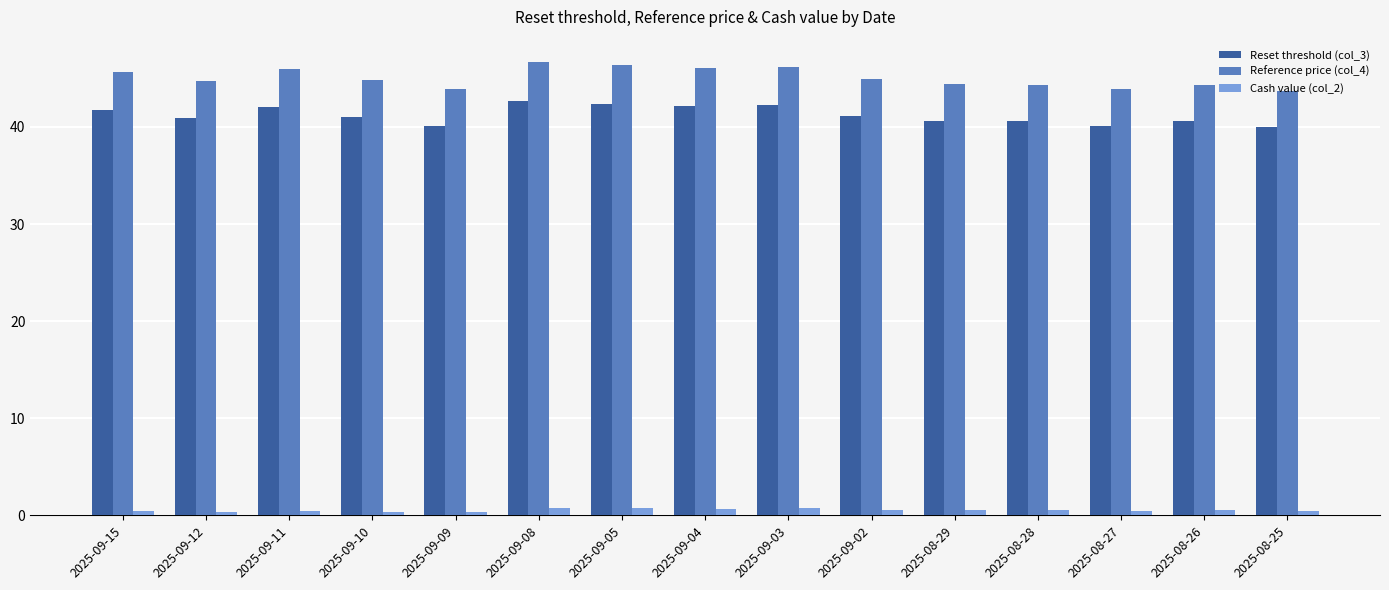

Which series has the largest total across all categories?

Reference price (col_4)